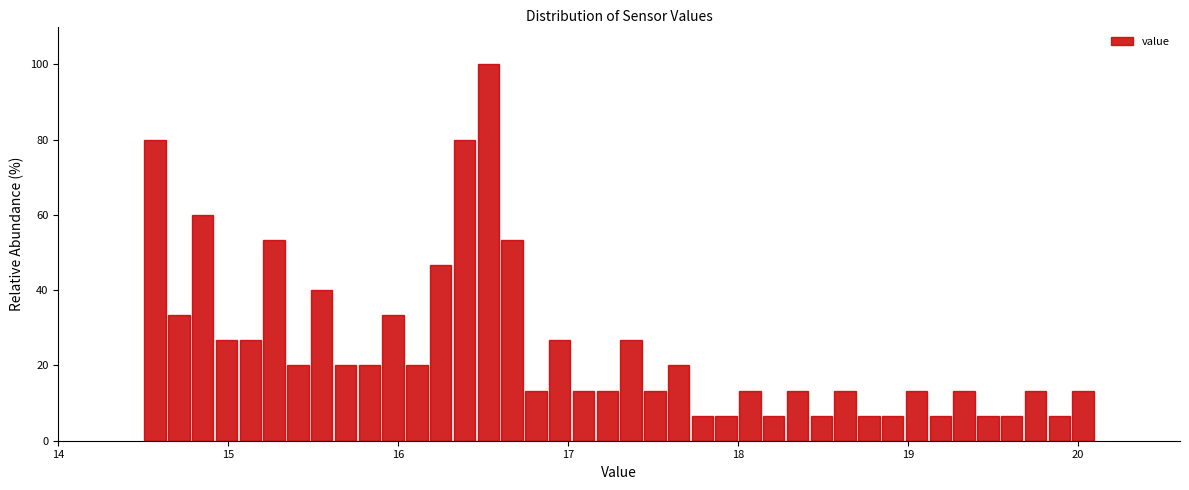

Read against the x-axis, roughly where is the centre of the tallest bar?

16.5